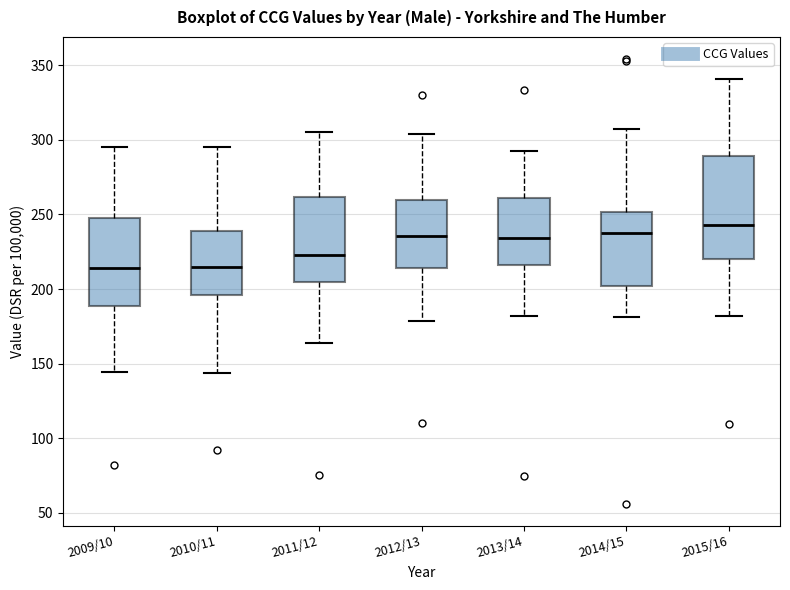

Which box has the highest median line?

2015/16